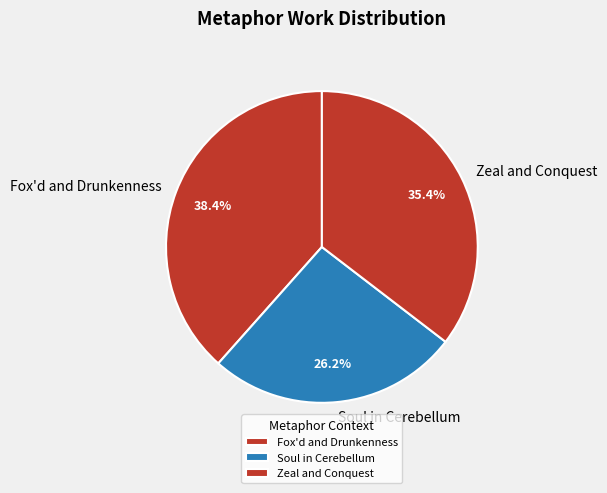

Which category has the smallest portion of the pie?

Soul in Cerebellum